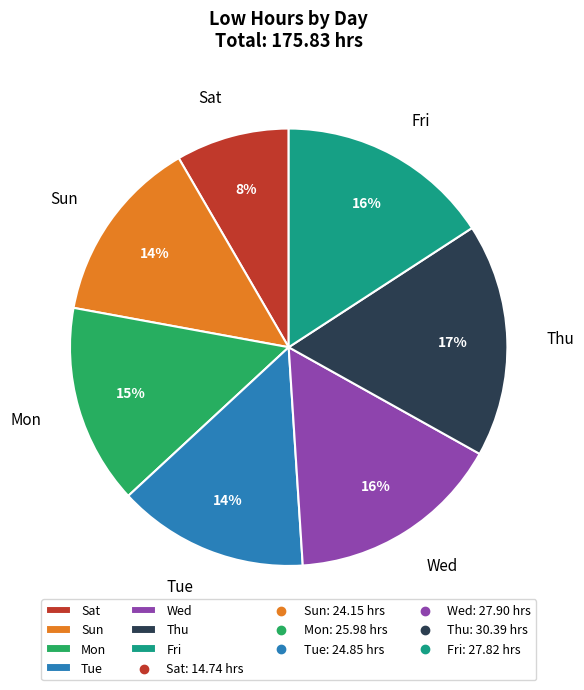

To the nearest percent, what is the average slice percentage?

14%